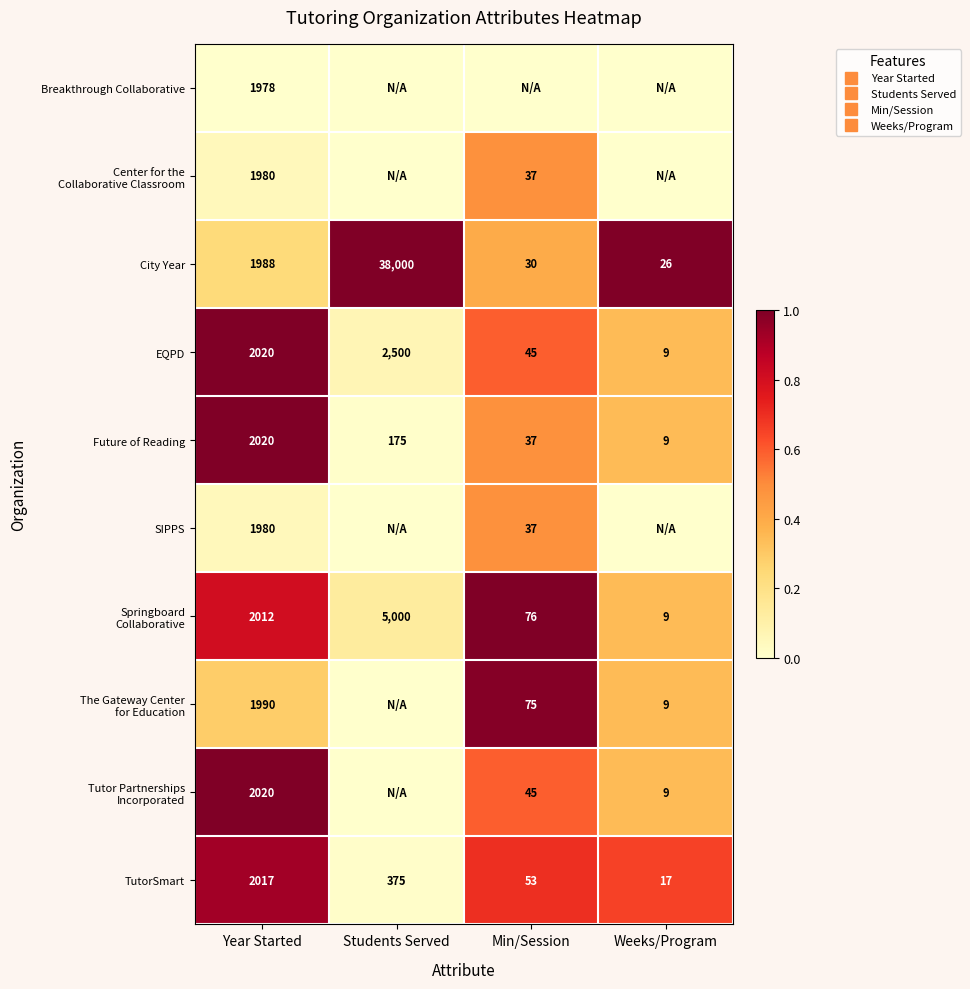

The value of City Year at Students Served is 1.6. True or false?

False